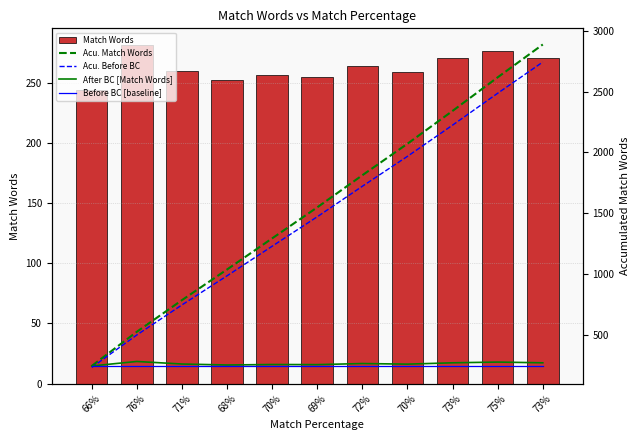

Which series has the largest total across all categories?

Acu. Match Words